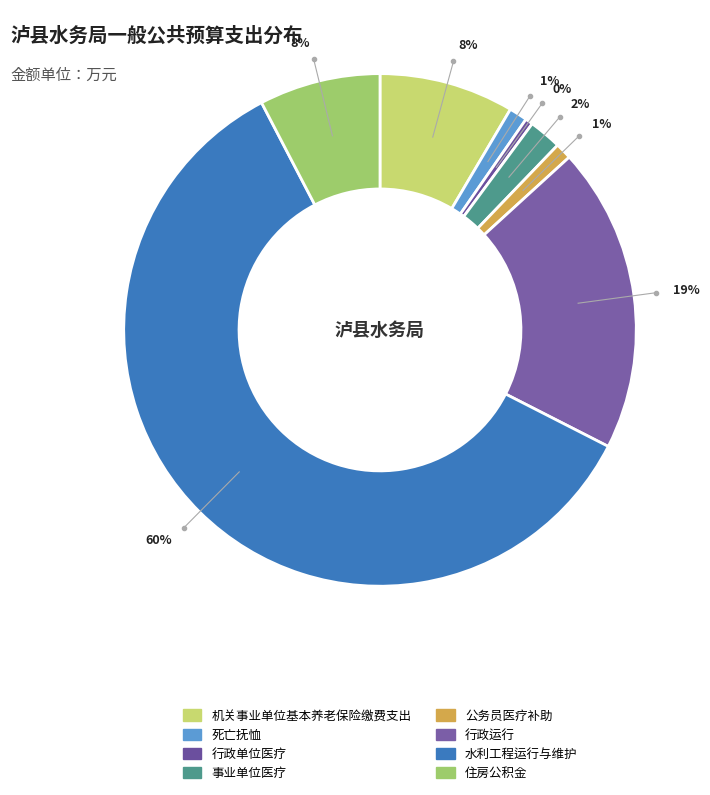

How many slices are in this pie chart?

8